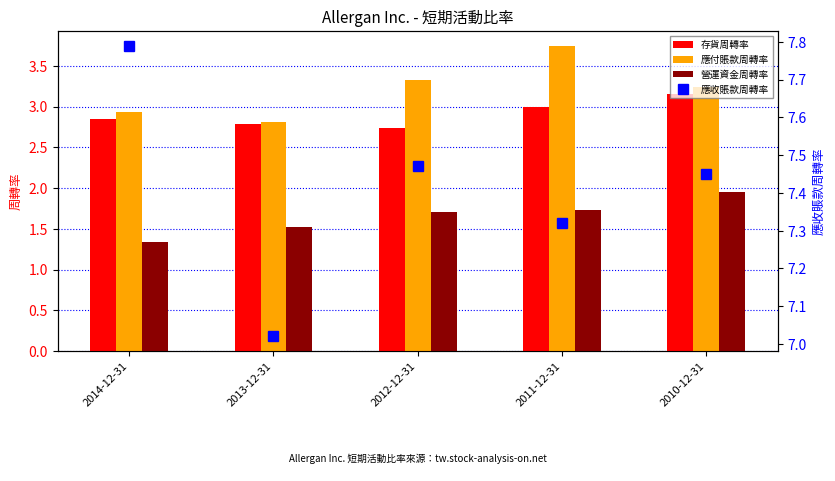

At which category is the sum across all series the highest?

2011-12-31